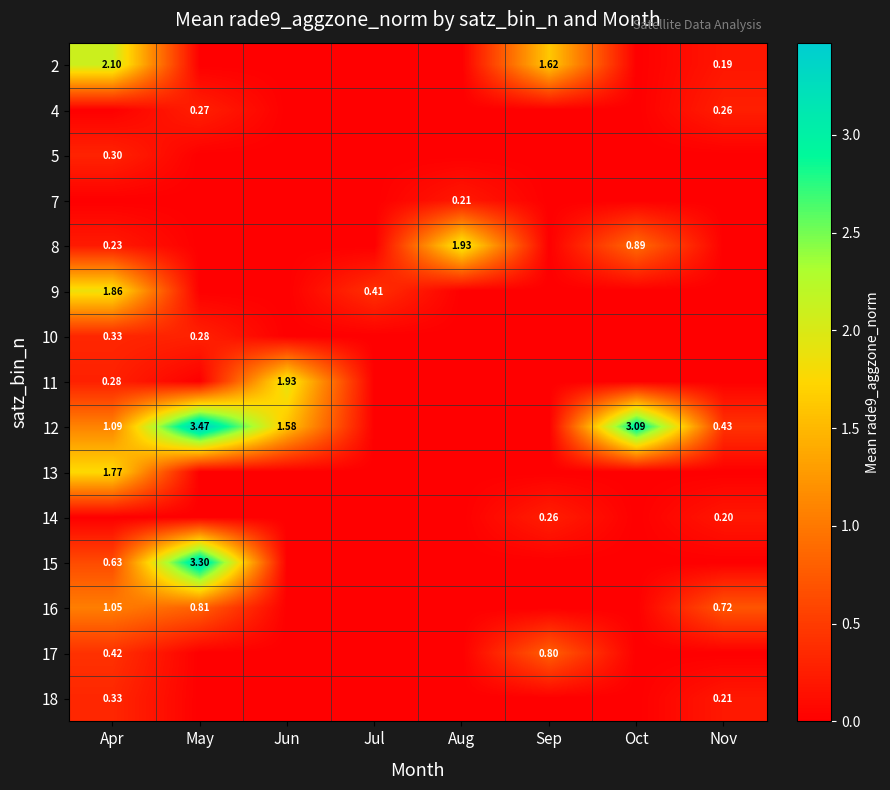

At how many categories does at least one series exceed 2?

3